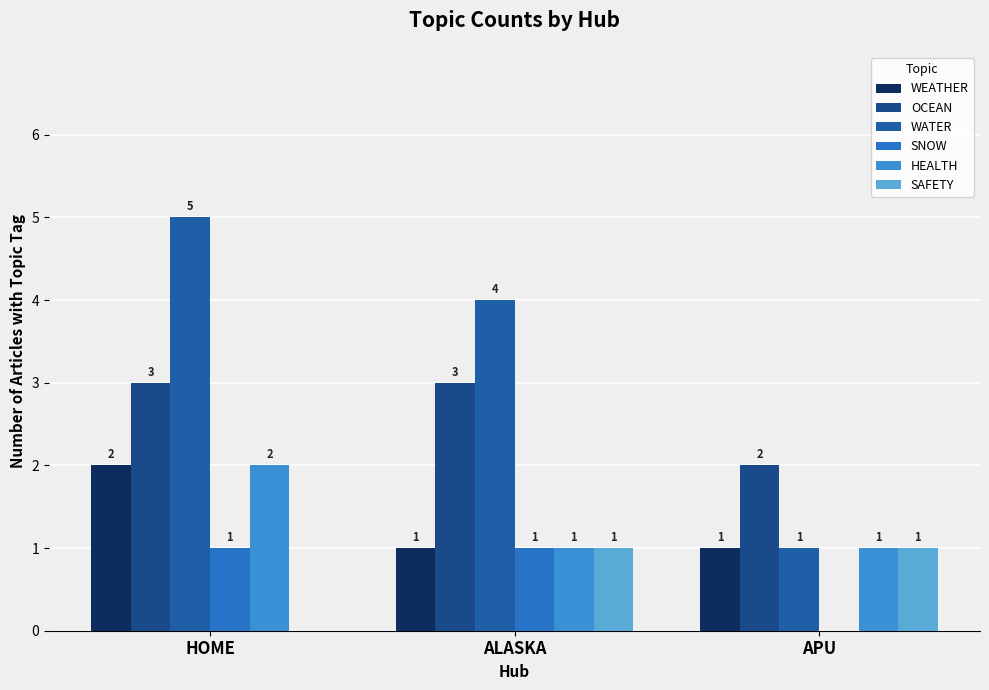

Which series has the largest total across all categories?

WATER